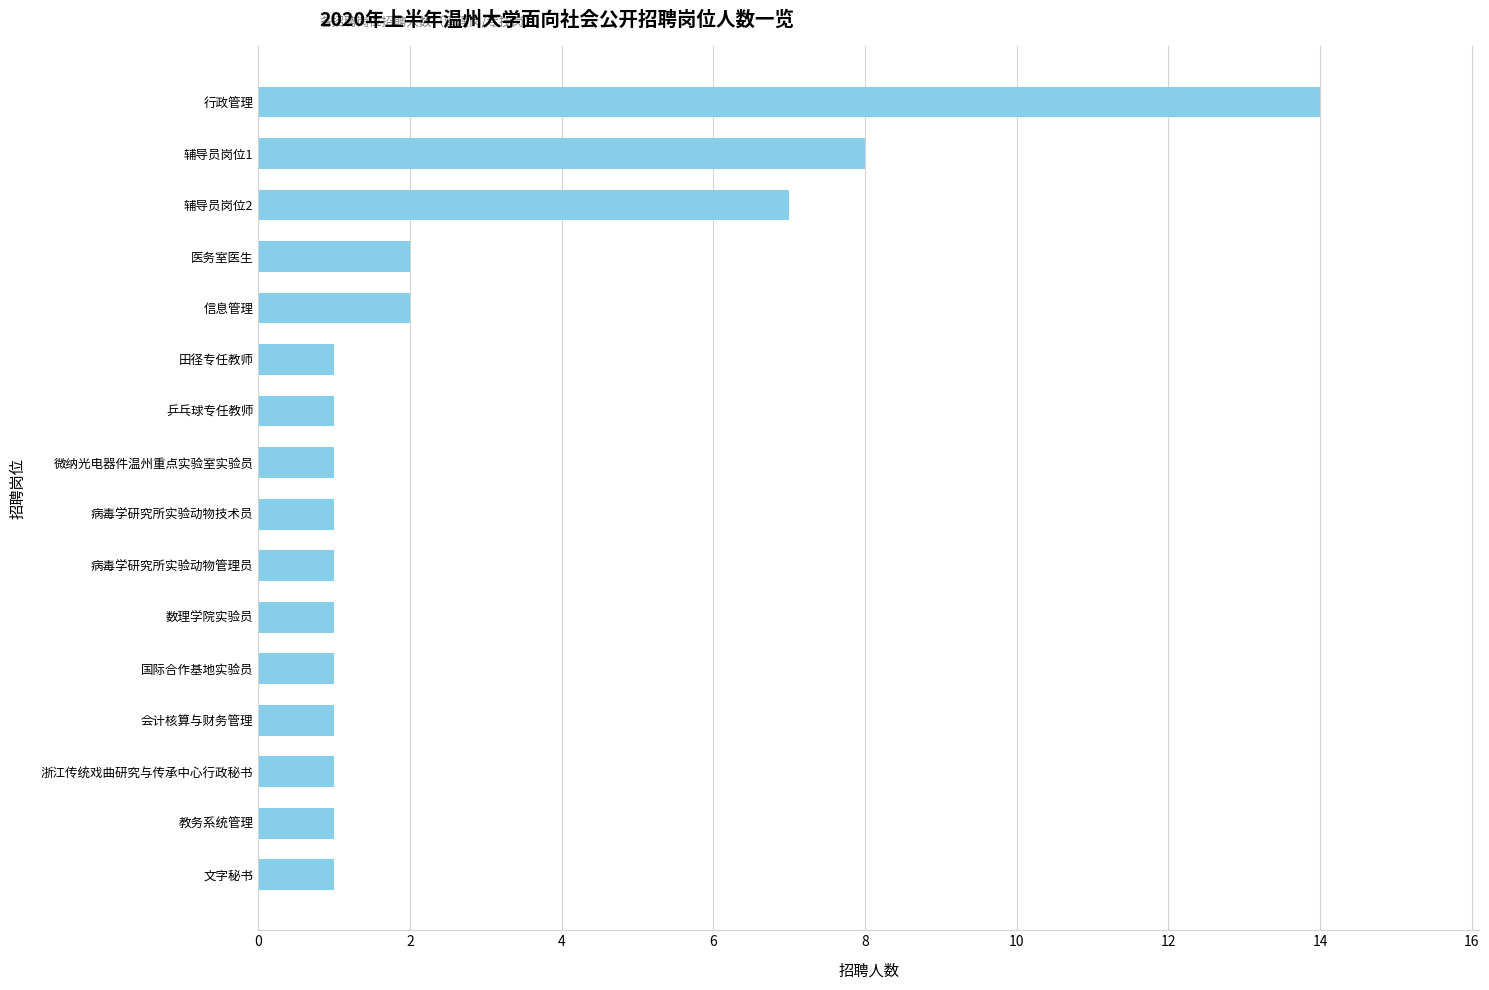

What is the sum of the values at 浙江传统戏曲研究与传承中心行政秘书 and 医务室医生?

3